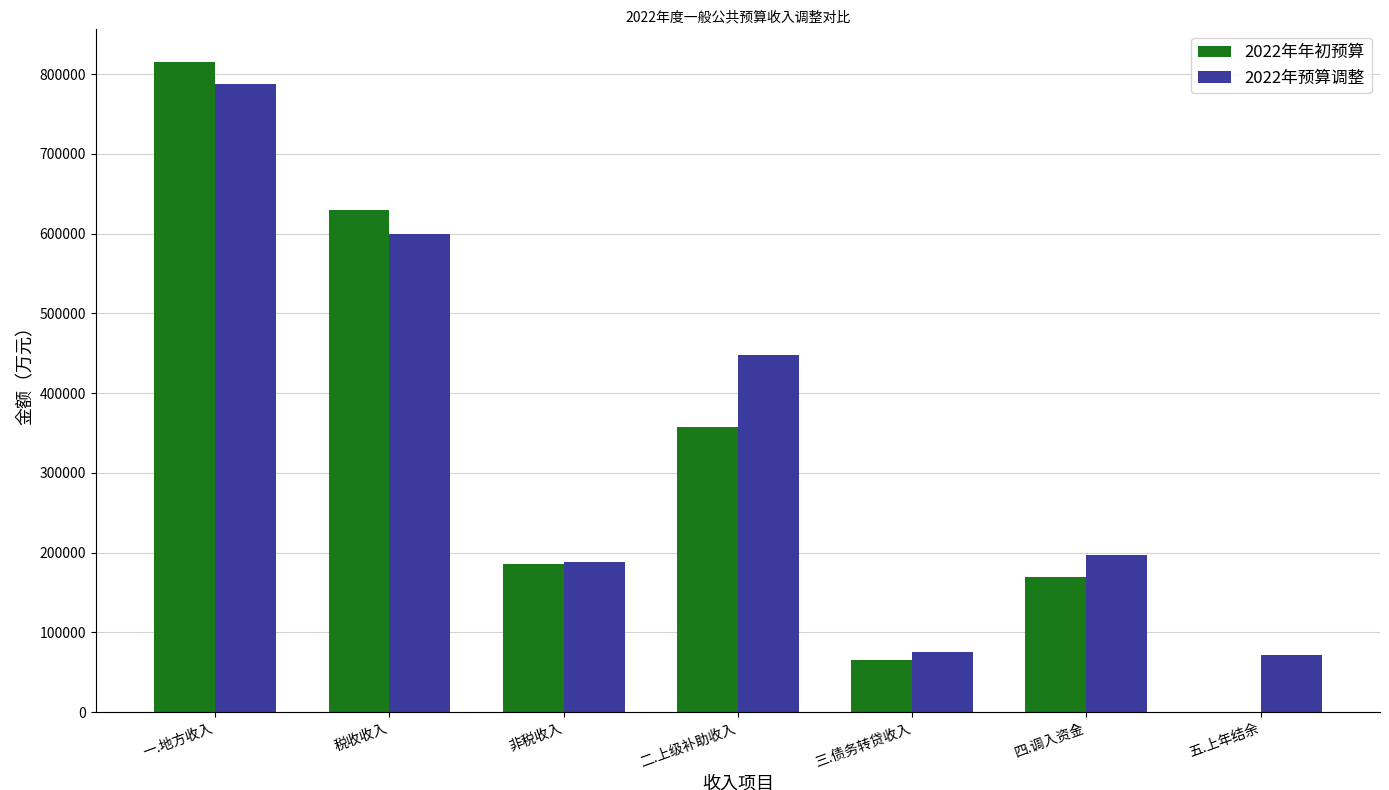

Between 税收收入 and 非税收入, which series saw the biggest shift?

2022年年初预算